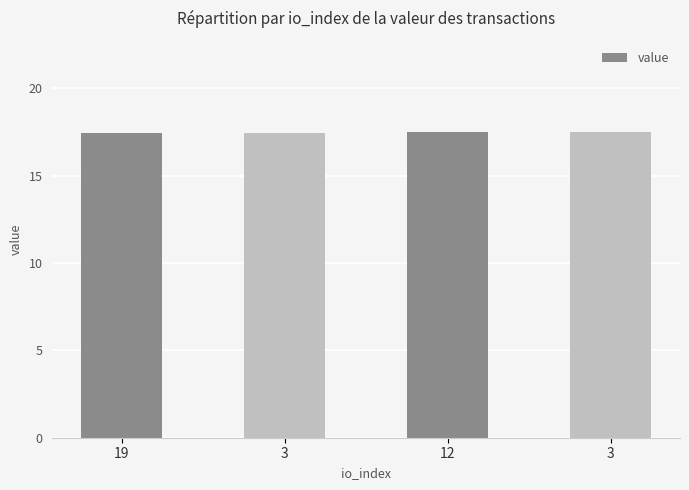

Reading right to left, what are all the values shown in this chart?

17.5	17.5	17.5	17.5